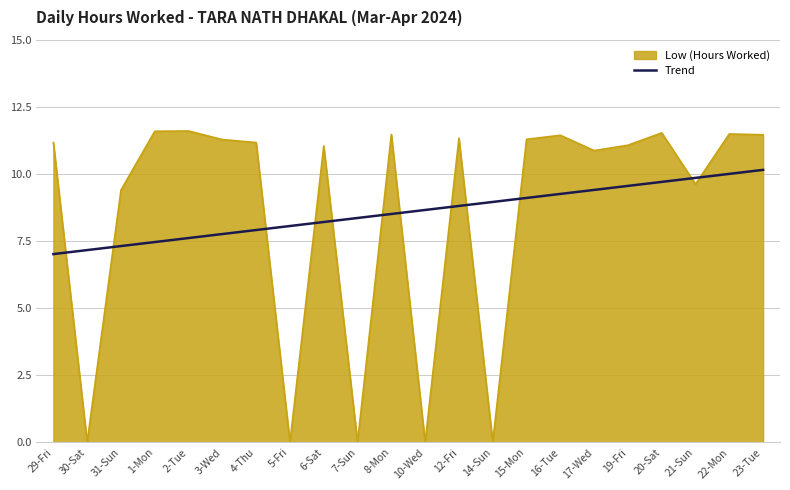

True or false: Trend has a value of 4.9 at 1-Mon.

False